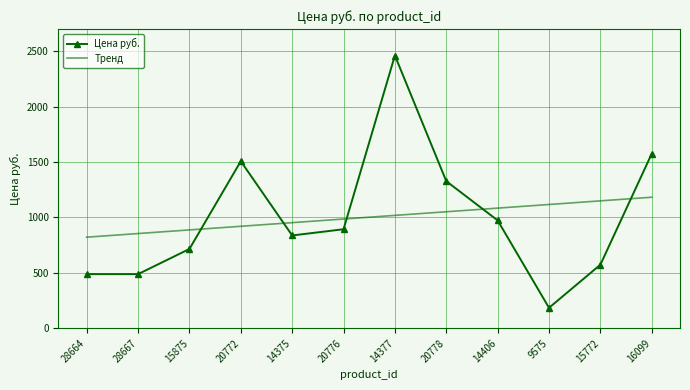

Which series ends up on top after the final intersection of Тренд and Цена руб.?

Цена руб.